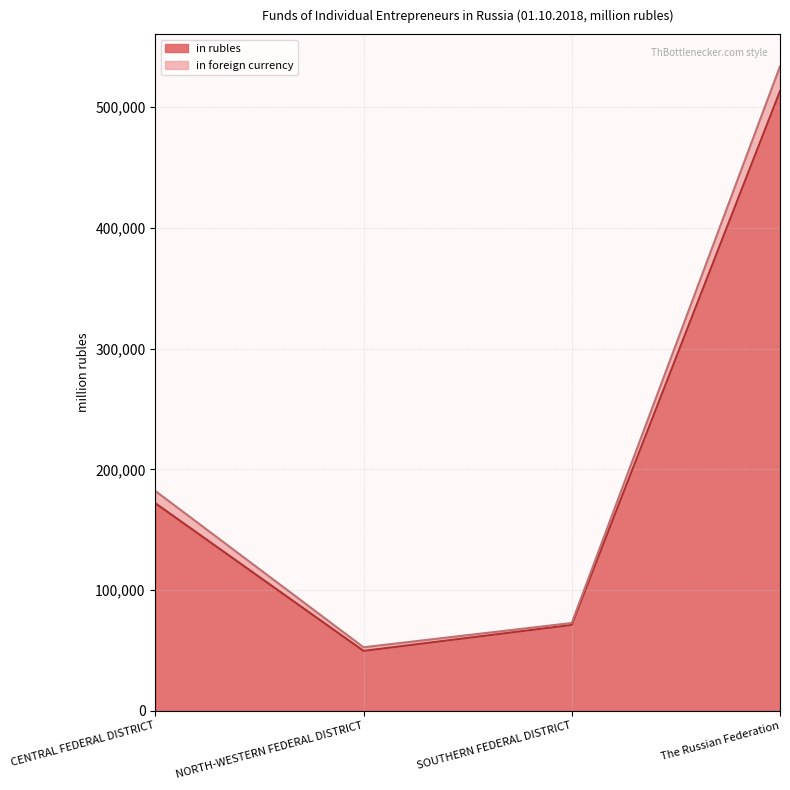

What is the label of the 3rd point from the left?

SOUTHERN FEDERAL DISTRICT